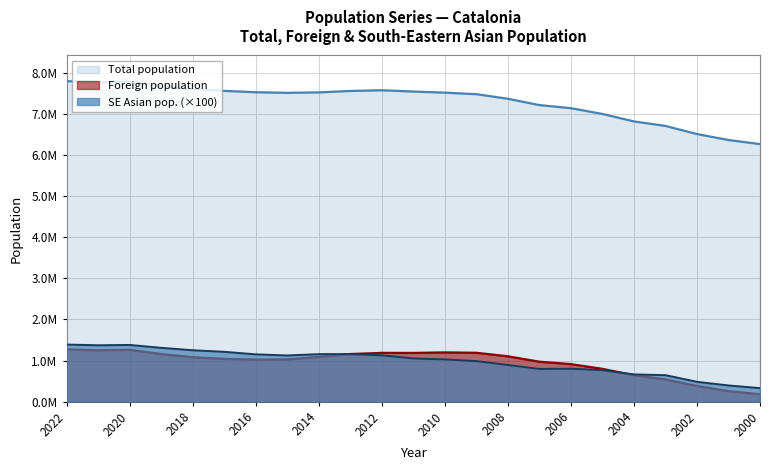

Does the chart display data point markers on the line(s)?

No